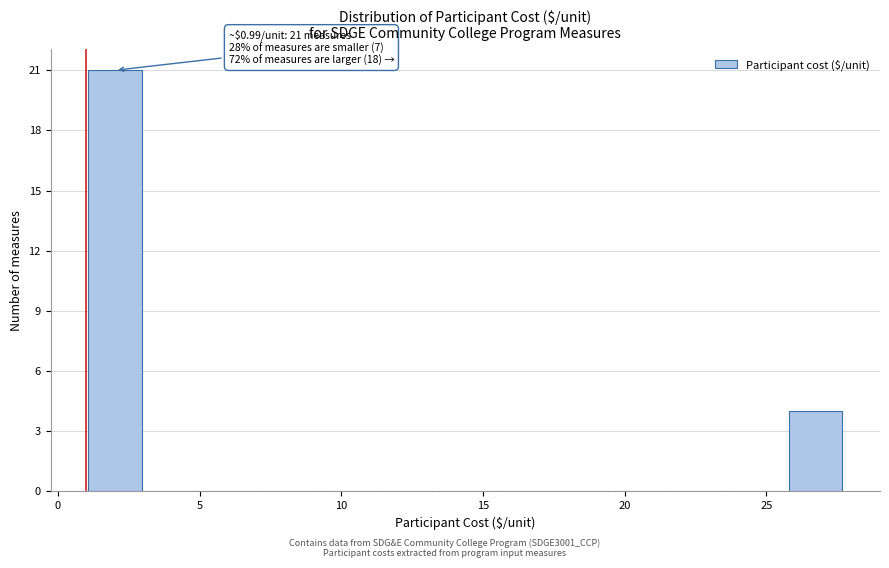

Over which range of the x-axis is the bar tallest?

1.0 to 3.0